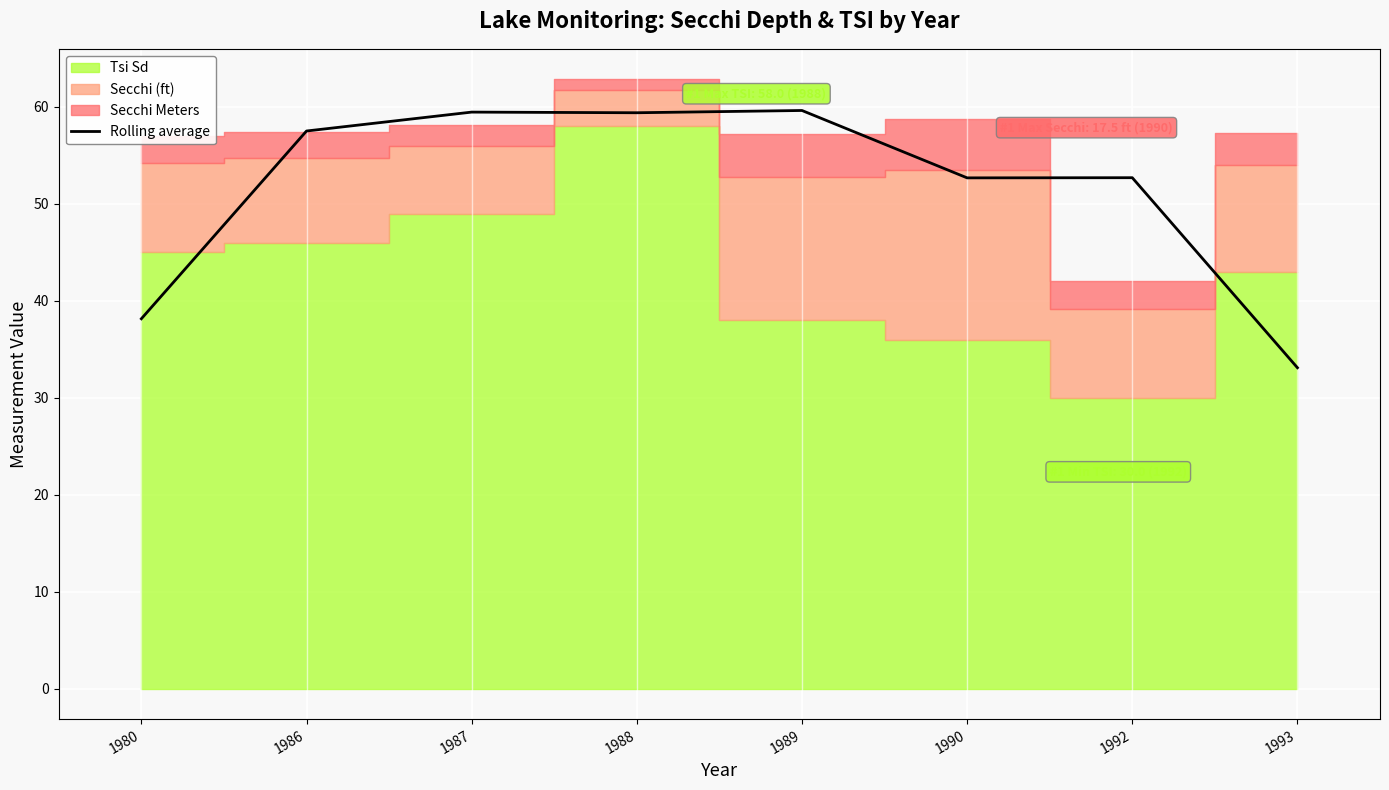

Count the number of values greater than 57.

4